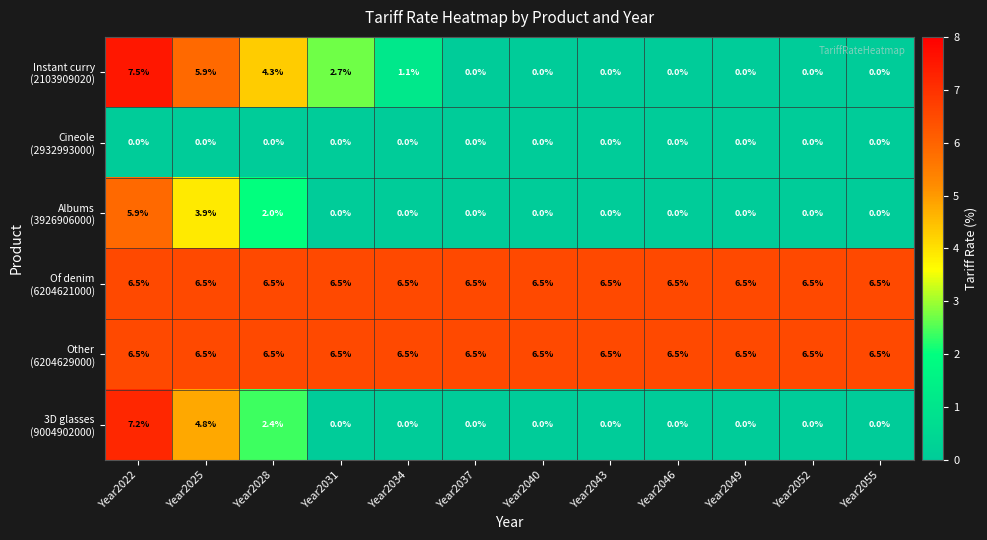

Count the number of categories in the chart.

12